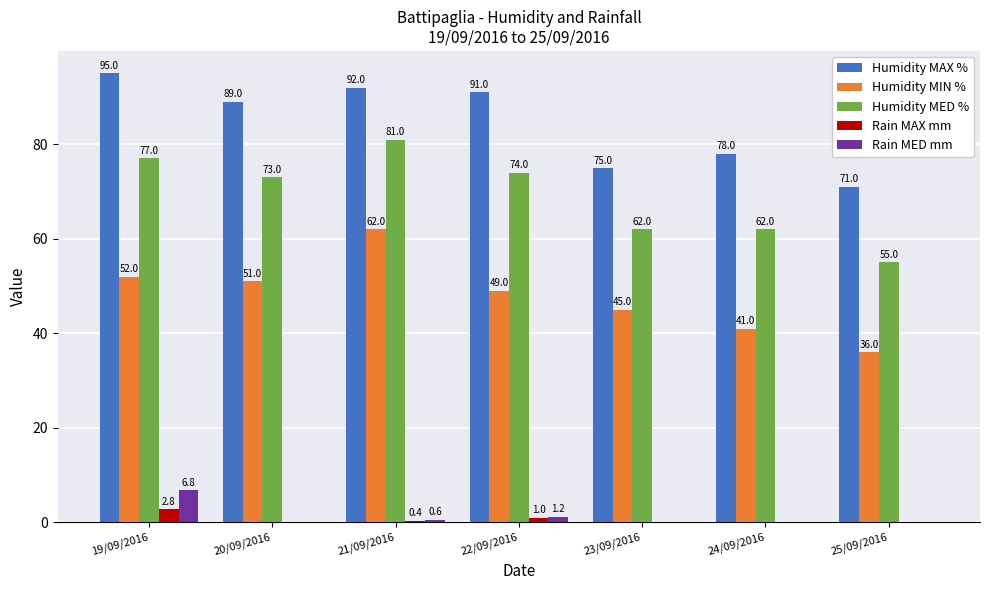

The value of Humidity MIN % at 25/09/2016 is 54.7. True or false?

False